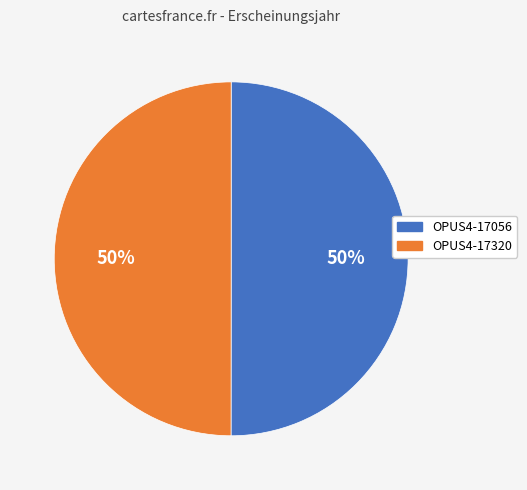

How many segments does this pie chart have?

2